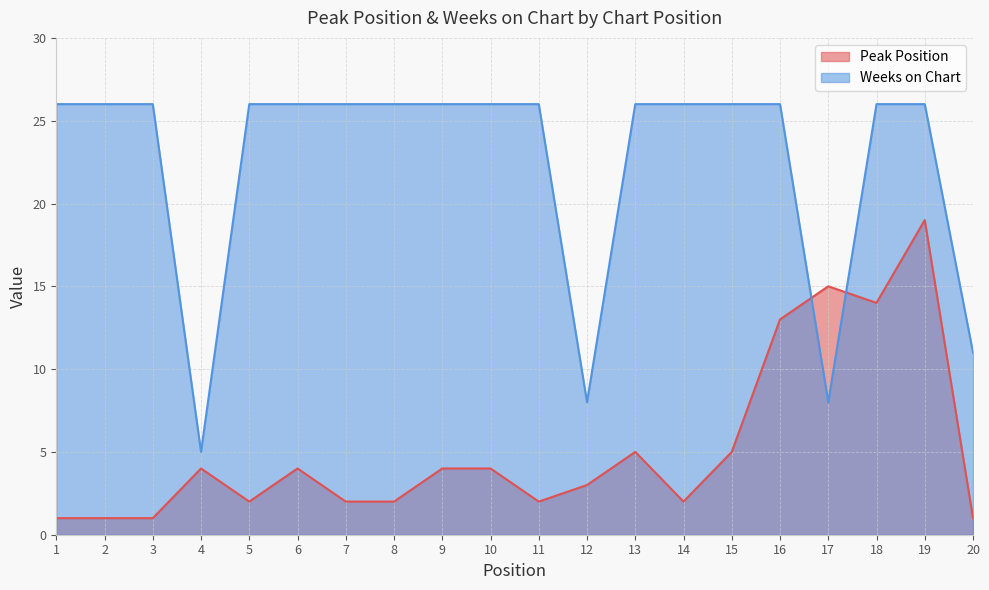

In Peak Position, how many points are higher than both neighbors (excluding endpoints)?

5